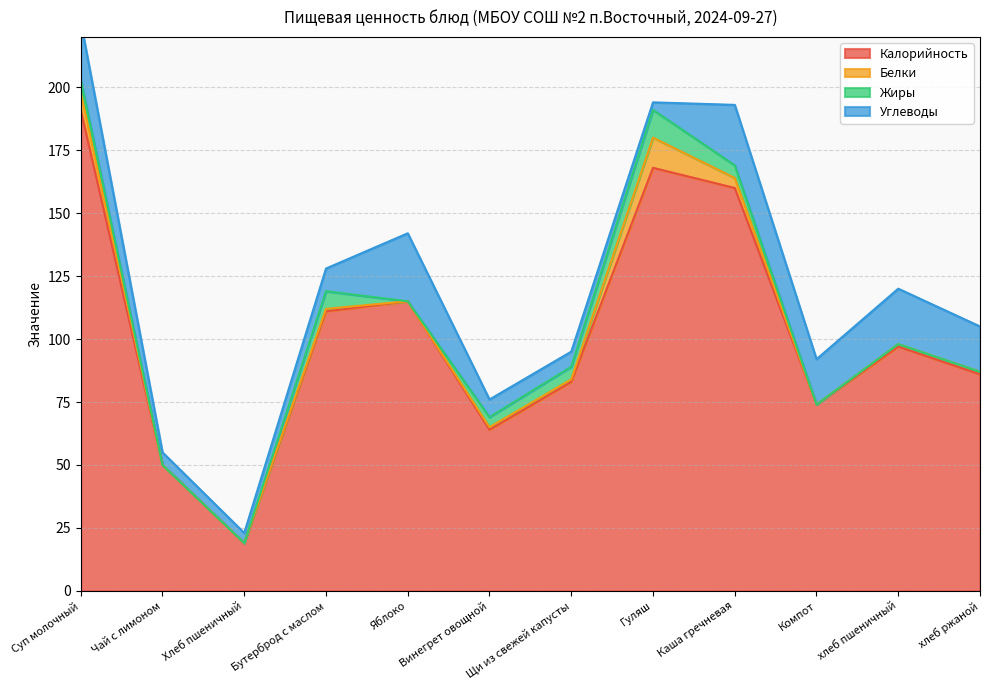

What are all the series names shown in the legend?

Калорийность, Белки, Жиры, Углеводы